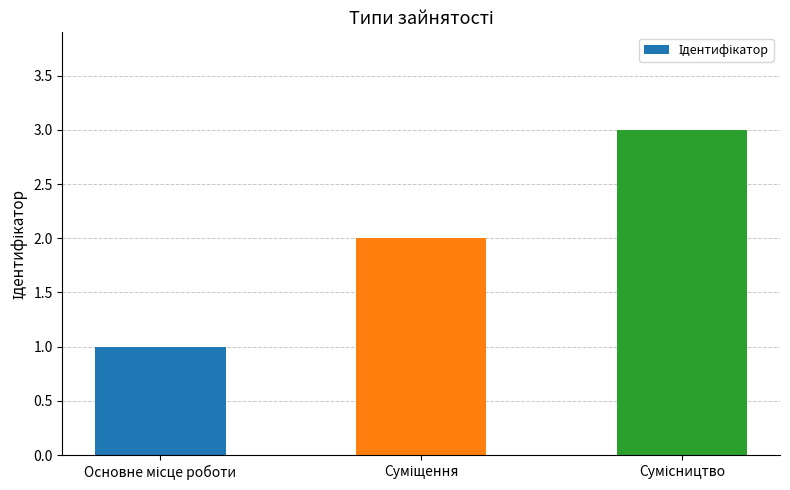

What is the sum of all values?

6